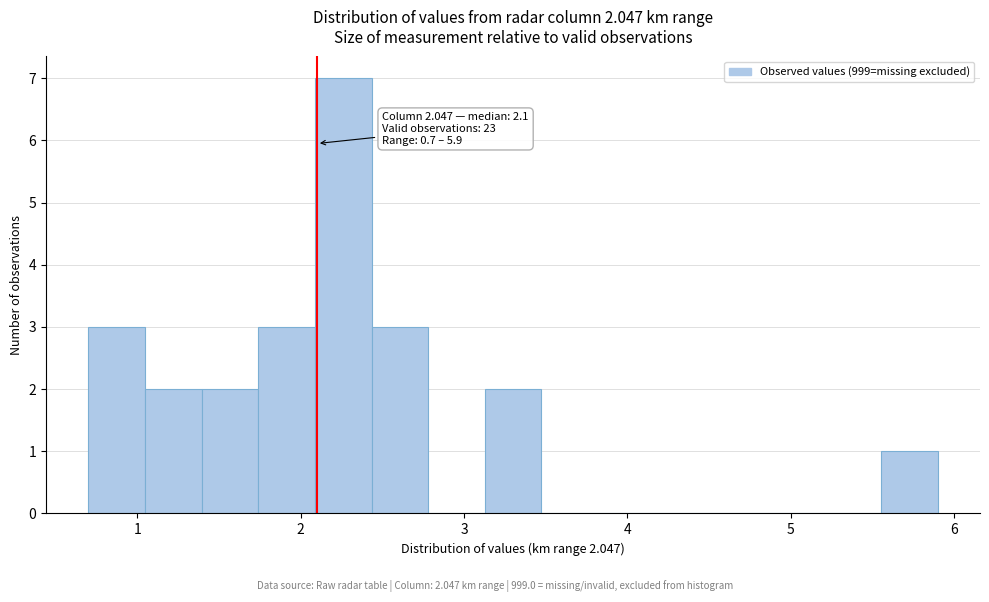

Read against the x-axis, roughly where is the centre of the tallest bar?

2.3